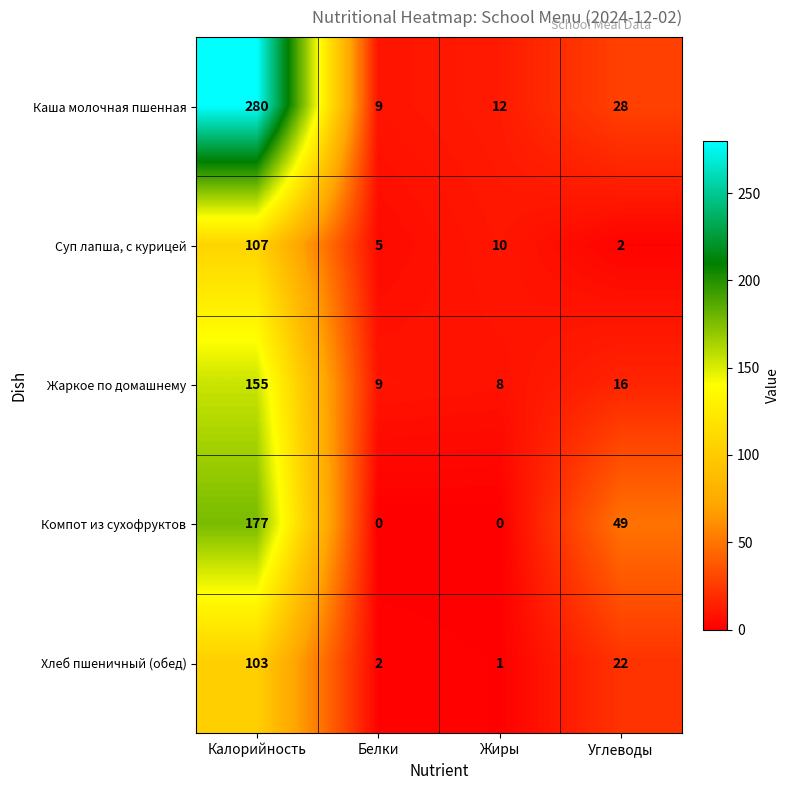

True or false: Каша молочная пшенная has a value of 12 at Жиры.

True